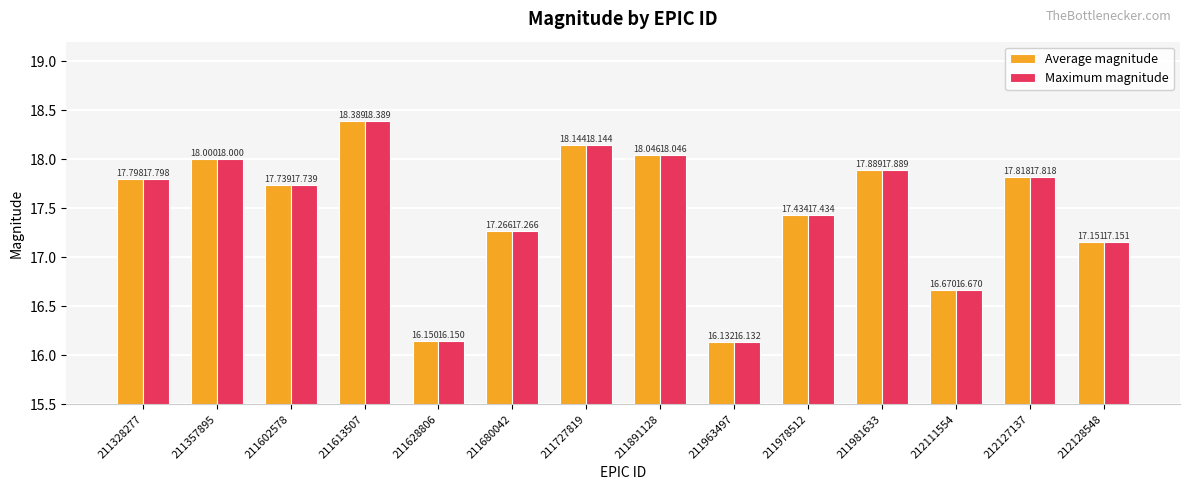

What is the difference between the maximum and second lowest values in the Maximum magnitude series?

2.2